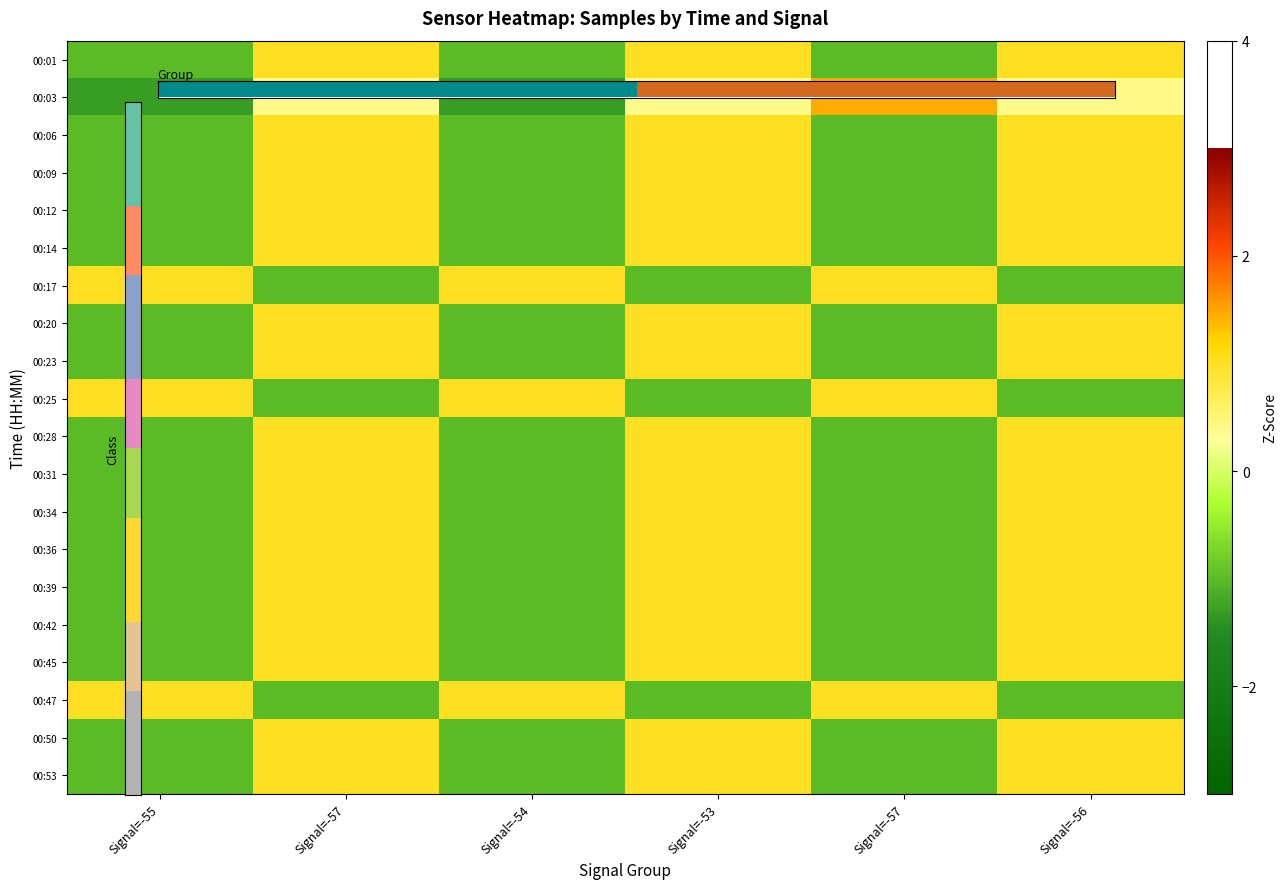

Rank the series by their maximum value, from lowest to highest.

00:50, 00:53, 00:17, 00:45, 00:42, 00:01, 00:36, 00:09, 00:39, 00:31, 00:12, 00:28, 00:06, 00:20, 00:14, 00:47, 00:23, 00:34, 00:25, 00:03